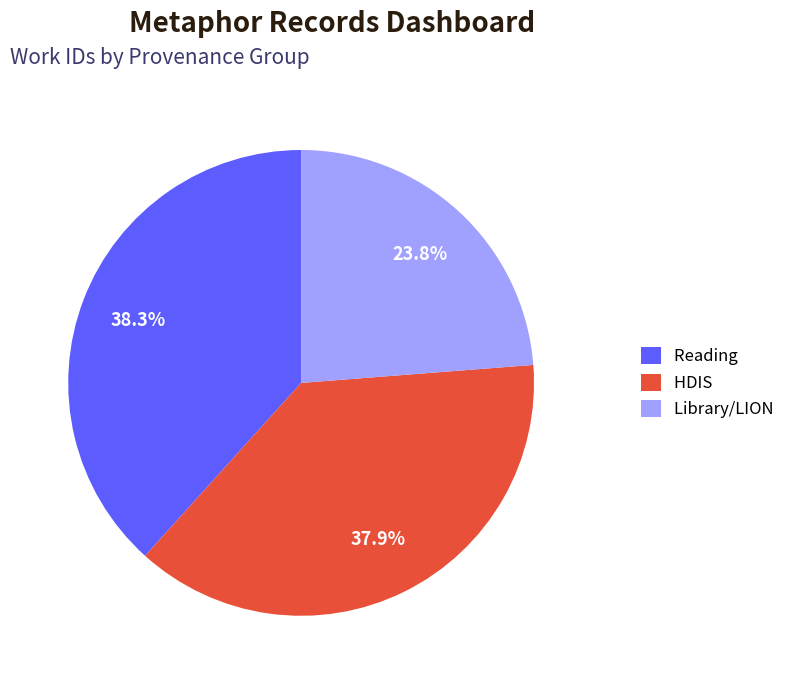

What percentage do Library/LION and Reading together represent?

62.1%